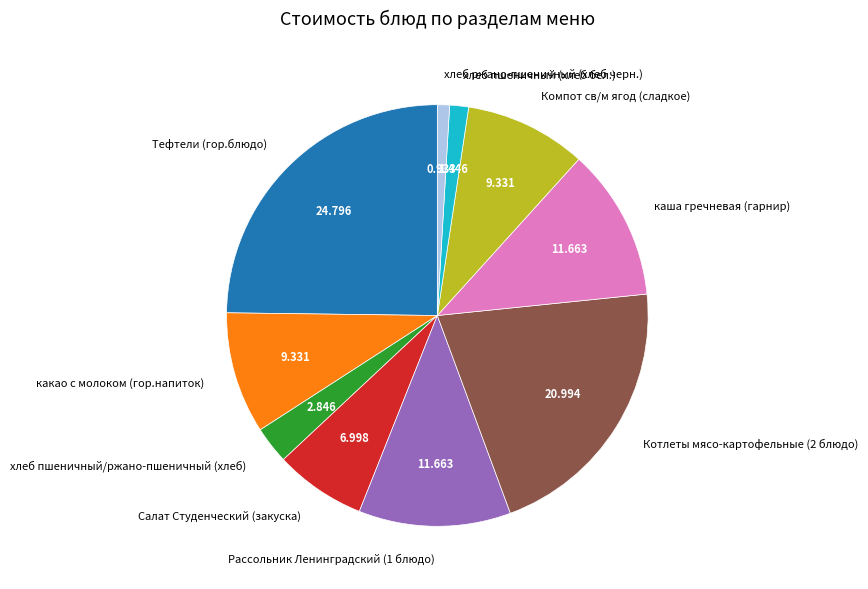

What is the largest slice in the pie chart?

Тефтели (гор.блюдо)